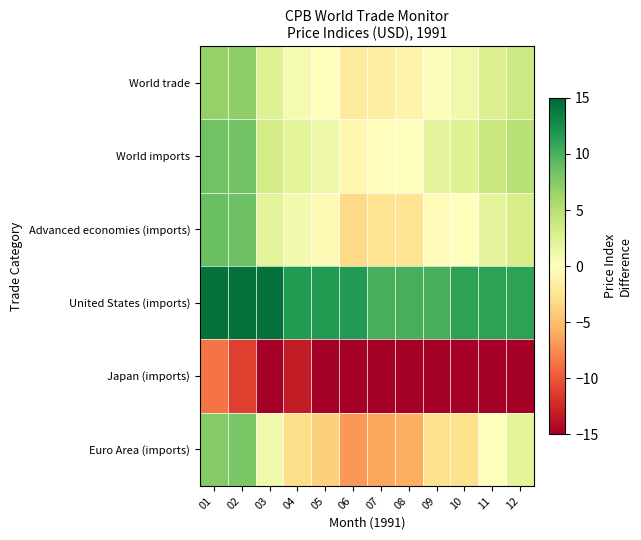

Reading left to right, transcribe all the data shown in this chart.

World trade: 01=6.7	02=7.0	03=2.6	04=0.8	05=-0.0	06=-2.0	07=-1.6	08=-1.1	09=0.3	10=1.1	11=2.7	12=3.7
World imports: 01=8.3	02=8.3	03=3.4	04=2.2	05=1.2	06=-0.9	07=-0.2	08=0.1	09=1.9	10=2.5	11=3.9	12=5.0
Advanced economies (imports): 01=8.8	02=8.6	03=2.2	04=0.9	05=-0.5	06=-3.4	07=-2.6	08=-2.5	09=-0.3	10=0.1	11=1.9	12=3.1
United States (imports): 01=14.4	02=14.4	03=14.4	04=11.6	05=11.6	06=11.6	07=10.2	08=10.2	09=10.2	10=11.2	11=11.2	12=11.2
Japan (imports): 01=-8.7	02=-11.2	03=-22.3	04=-13.2	05=-15.9	06=-21.8	07=-18.3	08=-20.4	09=-18.7	10=-16.1	11=-17.4	12=-17.5
Euro Area (imports): 01=7.5	02=8.1	03=1.1	04=-3.1	05=-3.9	06=-6.9	07=-6.3	08=-5.9	09=-2.8	10=-2.9	11=0.1	12=2.0